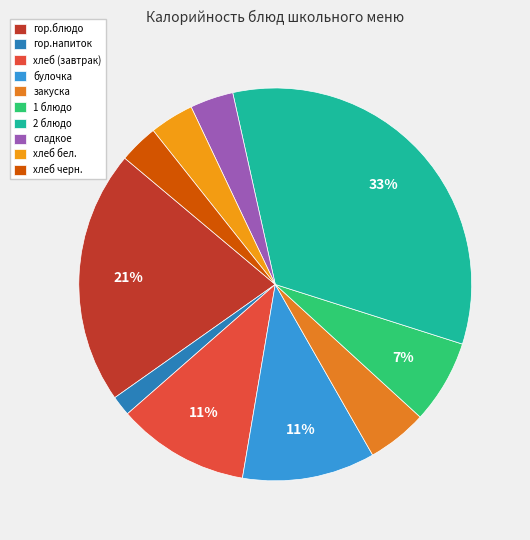

How many slices are in this pie chart?

10